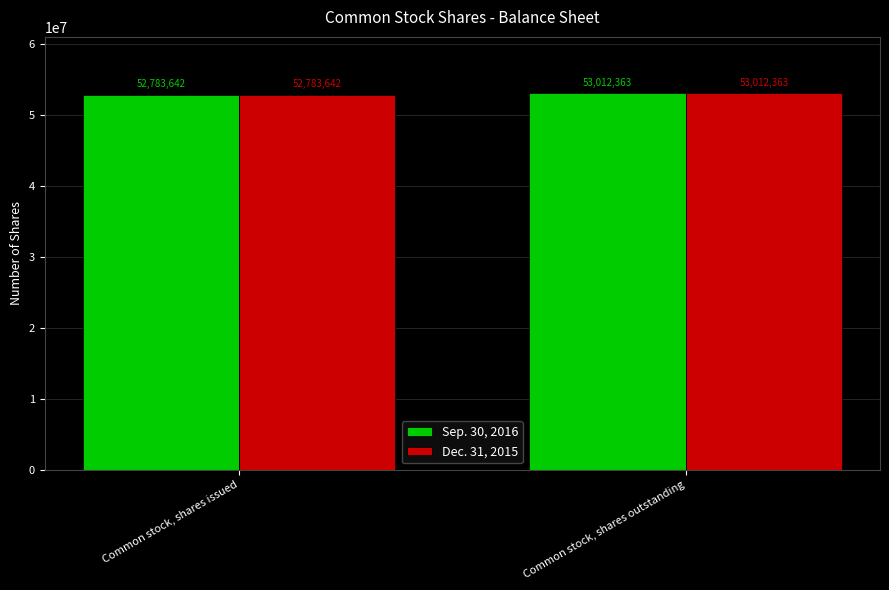

Reading right to left, list all the values displayed in this chart.

Sep. 30, 2016: 53012363	52783642
Dec. 31, 2015: 53012363	52783642